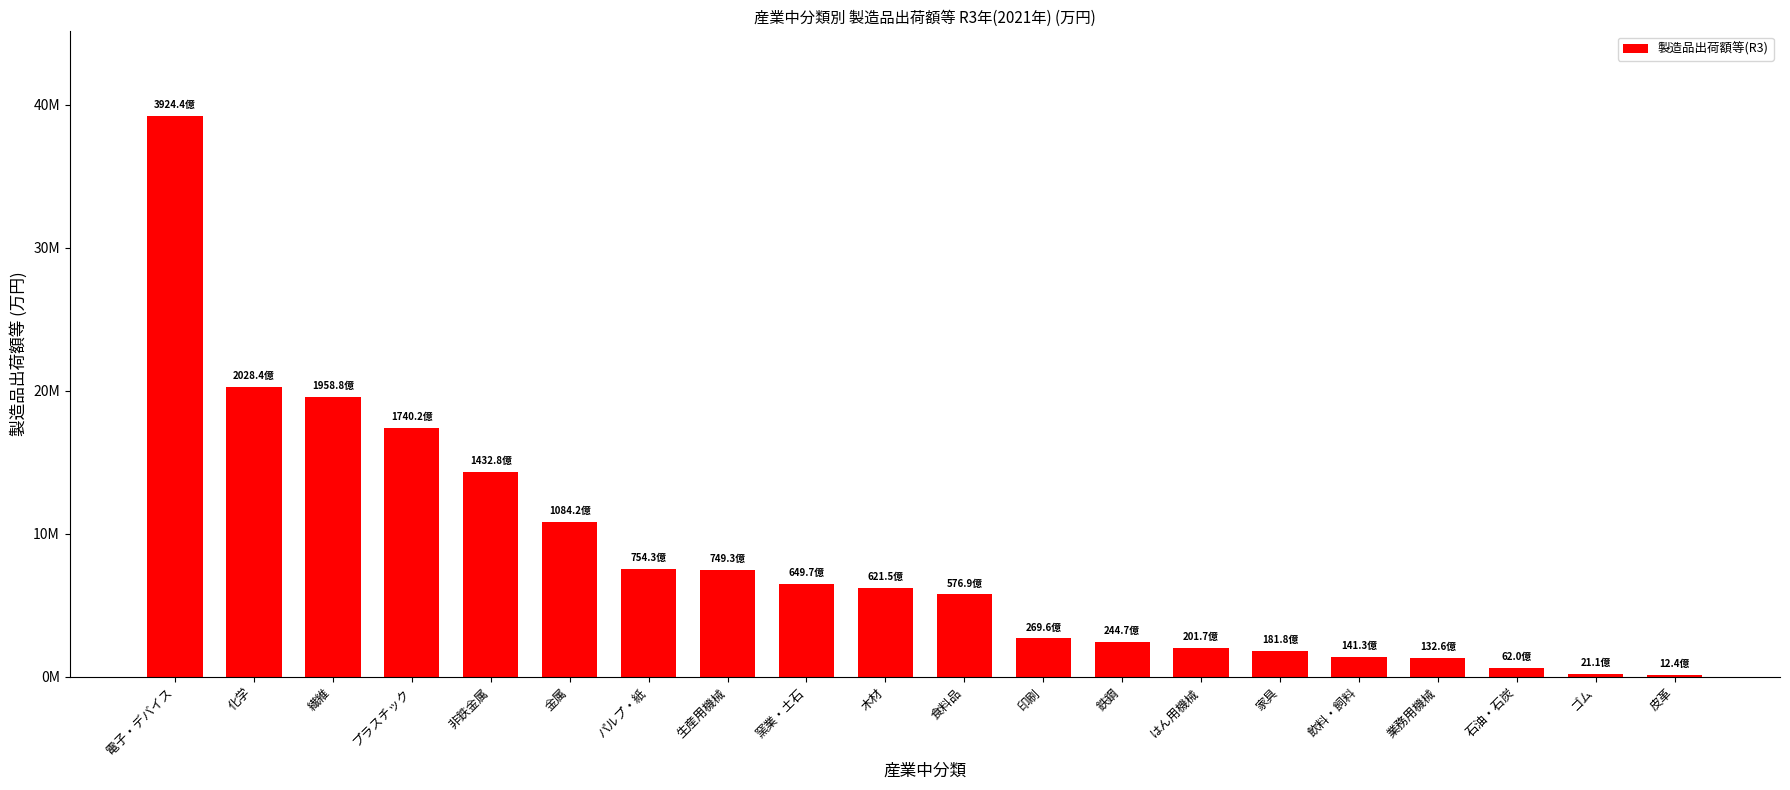

True or false: the data shows 14327518 at 非鉄金属.

True